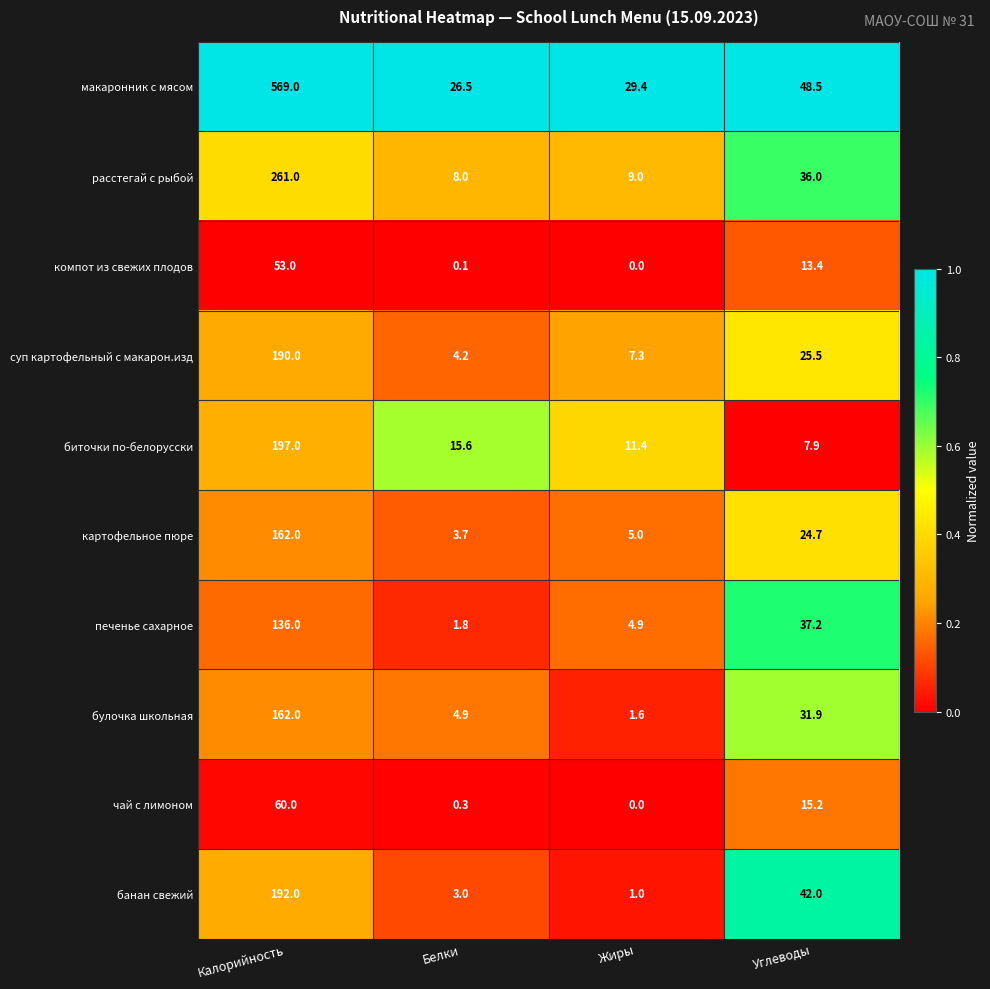

What is the maximum value shown in the chart?

569.0